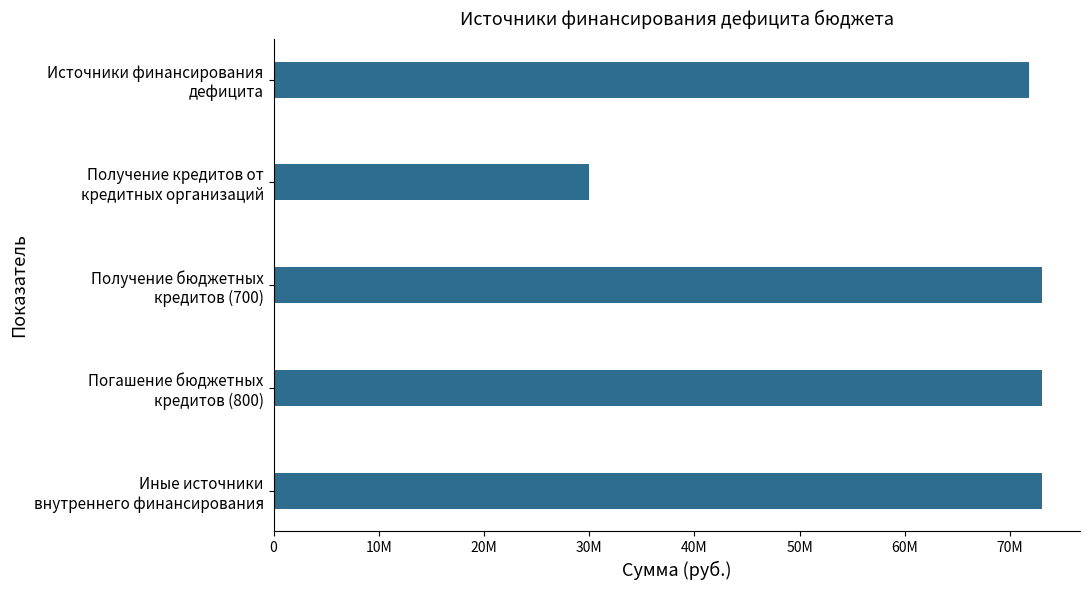

Are the bars horizontal?

Yes